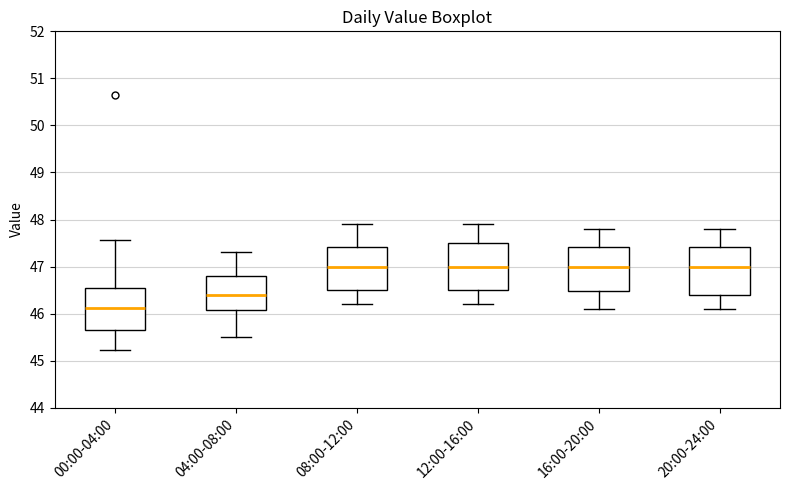

Reading left to right, transcribe this box plot: for each box, give where its median line is, the range the box spans, and where its two whiskers end, as read against the y-axis. The values are not printed on the chart, so give them approximately, as read against the axis.

00:00-04:00: median 46.1, box 45.7 to 46.5, whiskers 45.2 to 47.6
04:00-08:00: median 46.4, box 46.1 to 46.8, whiskers 45.5 to 47.3
08:00-12:00: median 47.0, box 46.5 to 47.4, whiskers 46.2 to 47.9
12:00-16:00: median 47.0, box 46.5 to 47.5, whiskers 46.2 to 47.9
16:00-20:00: median 47.0, box 46.5 to 47.4, whiskers 46.1 to 47.8
20:00-24:00: median 47.0, box 46.4 to 47.4, whiskers 46.1 to 47.8